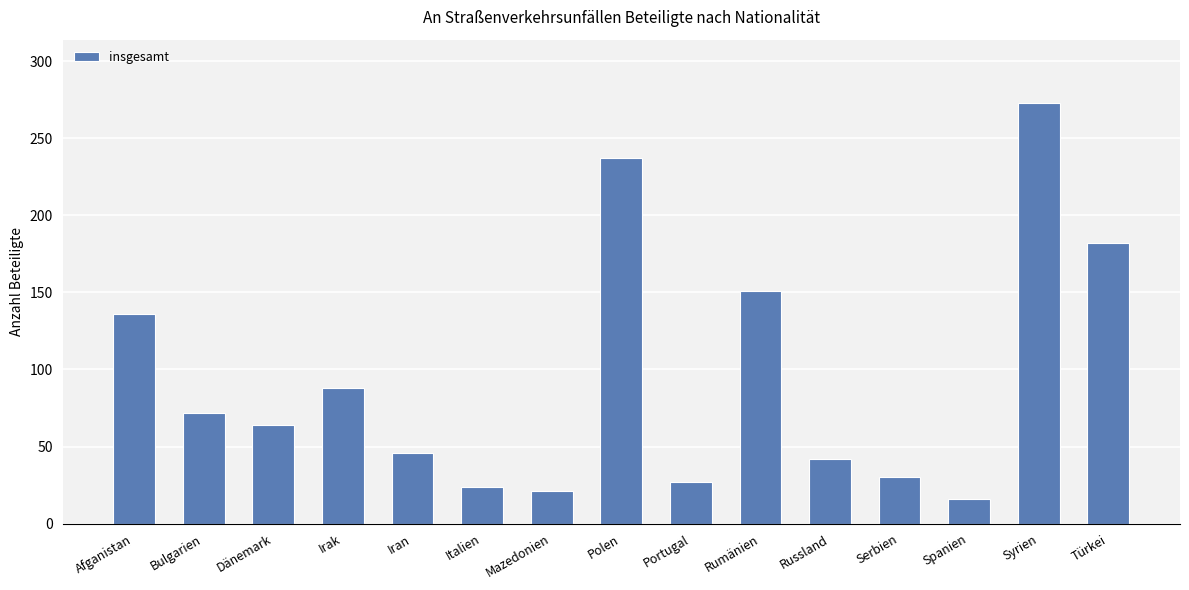

What is the average value?

94